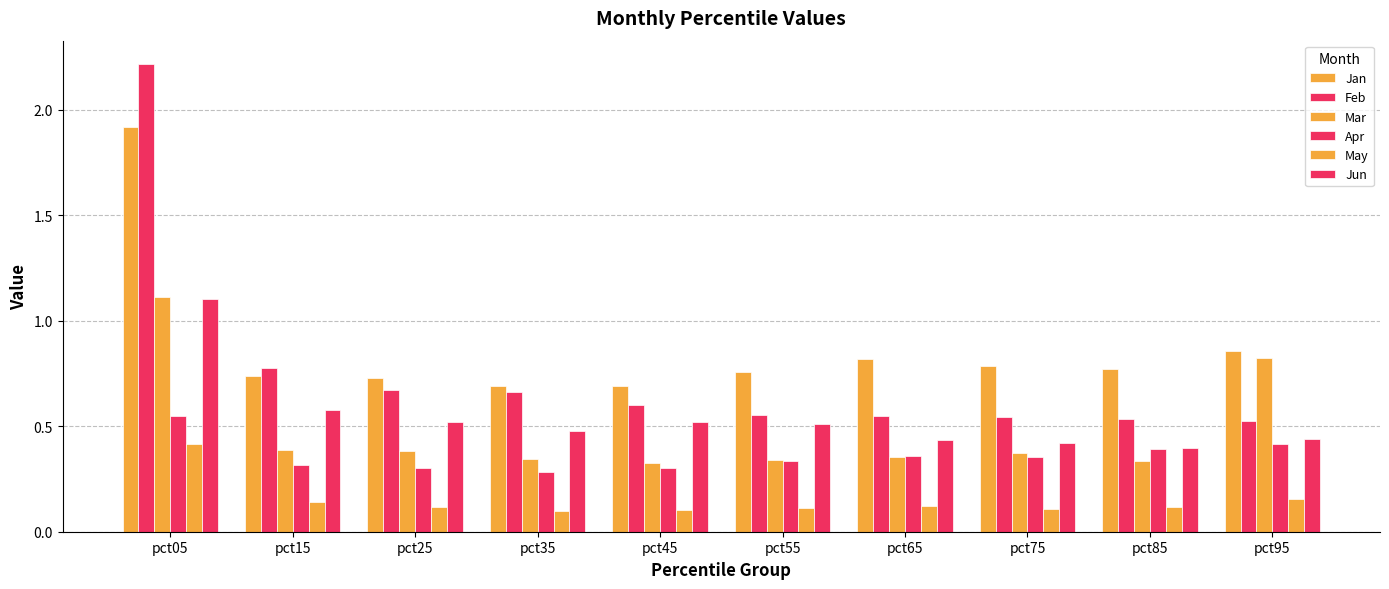

How many distinct data groups are displayed?

6